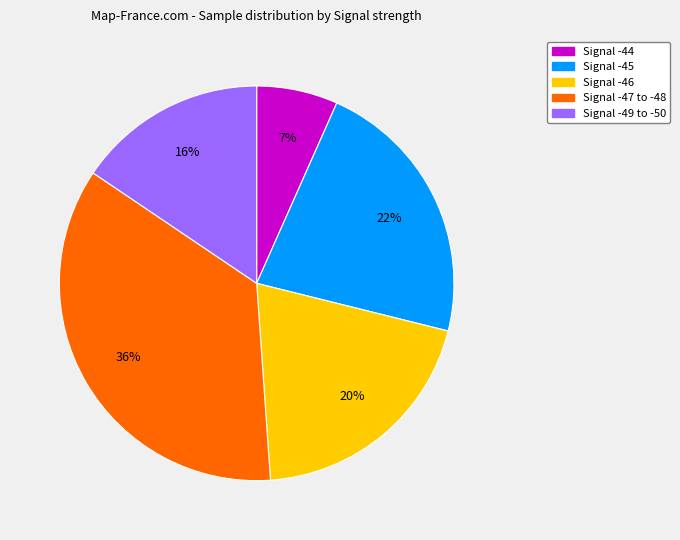

Does any single category account for the majority?

No